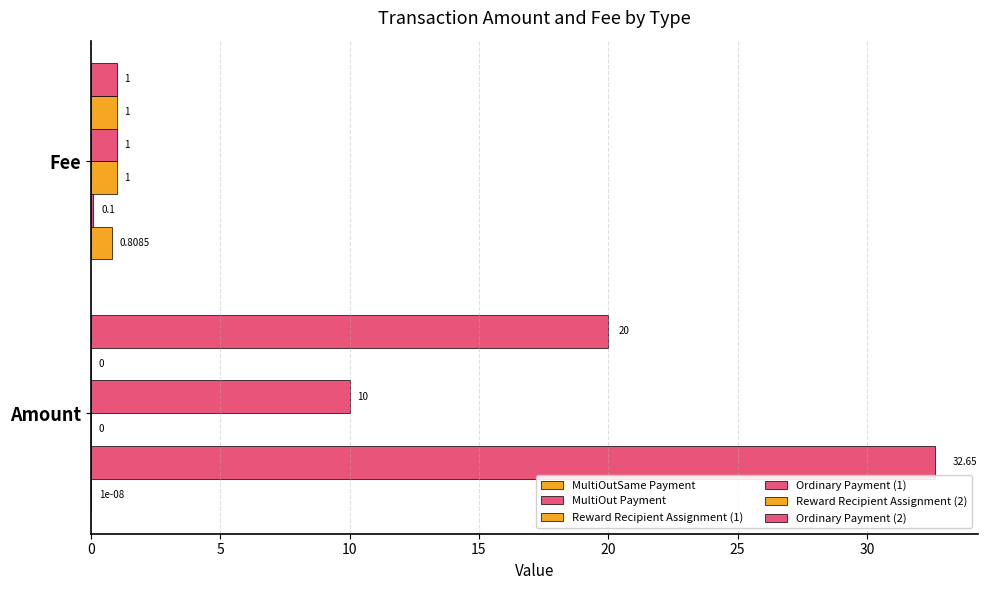

How many distinct data groups are displayed?

6